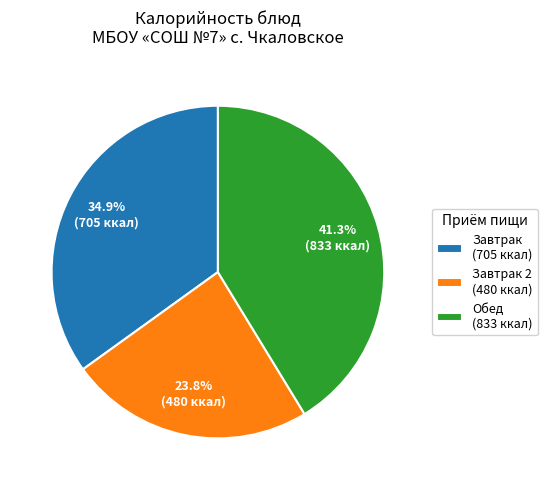

Between Завтрак (705 ккал) and Завтрак 2 (480 ккал), which is larger?

Завтрак (705 ккал)